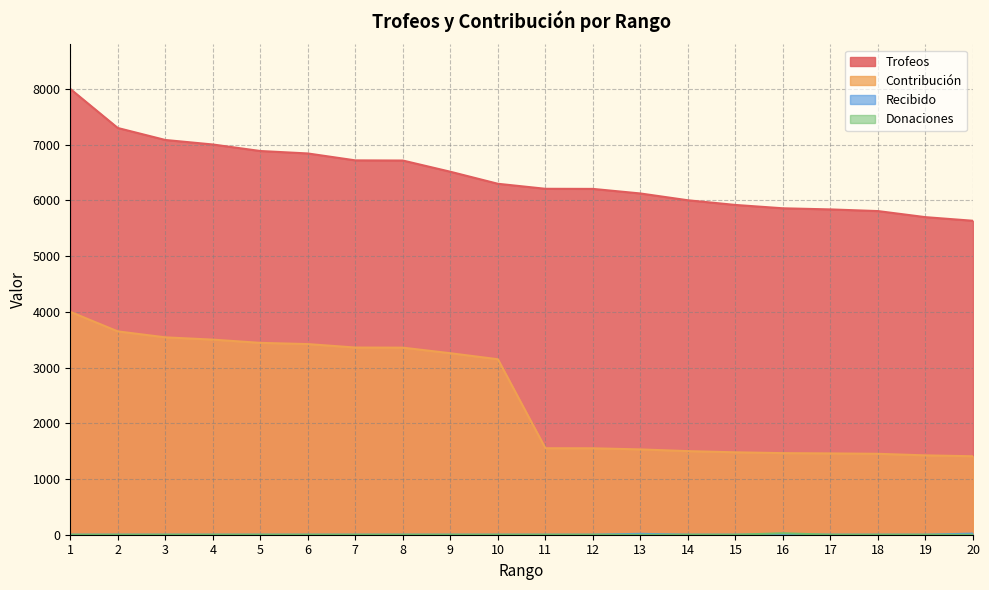

How many data points does each series have?

20